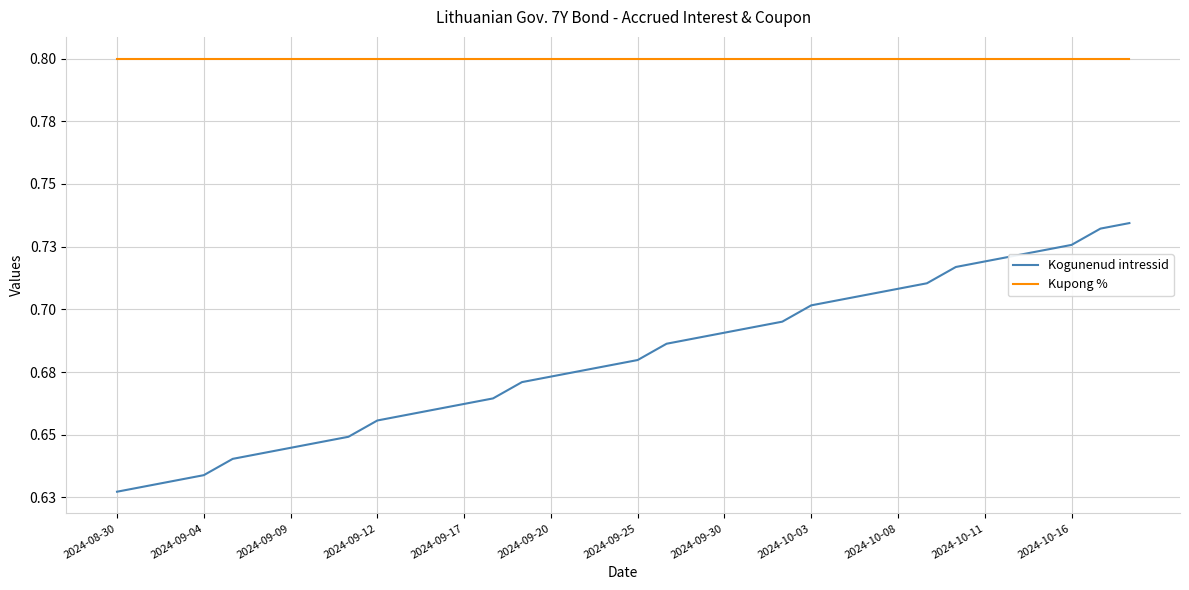

True or false: Kogunenud intressid and Kupong % intersect in this chart.

False